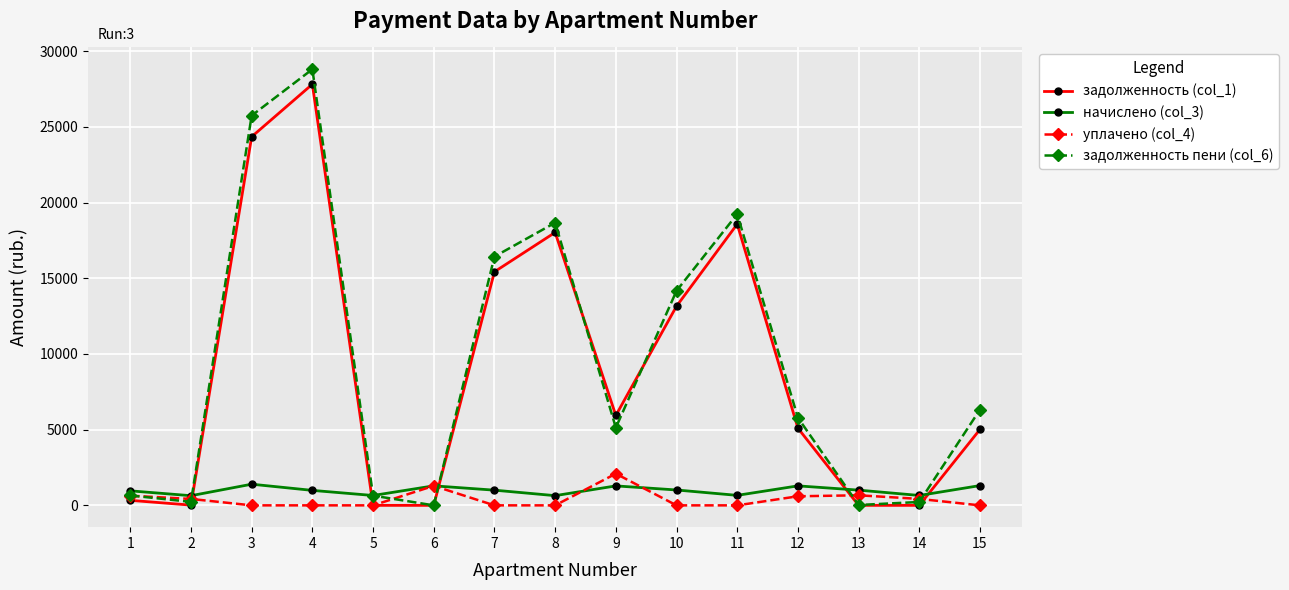

What is the highest value of the уплачено (col_4) series?

2092.0